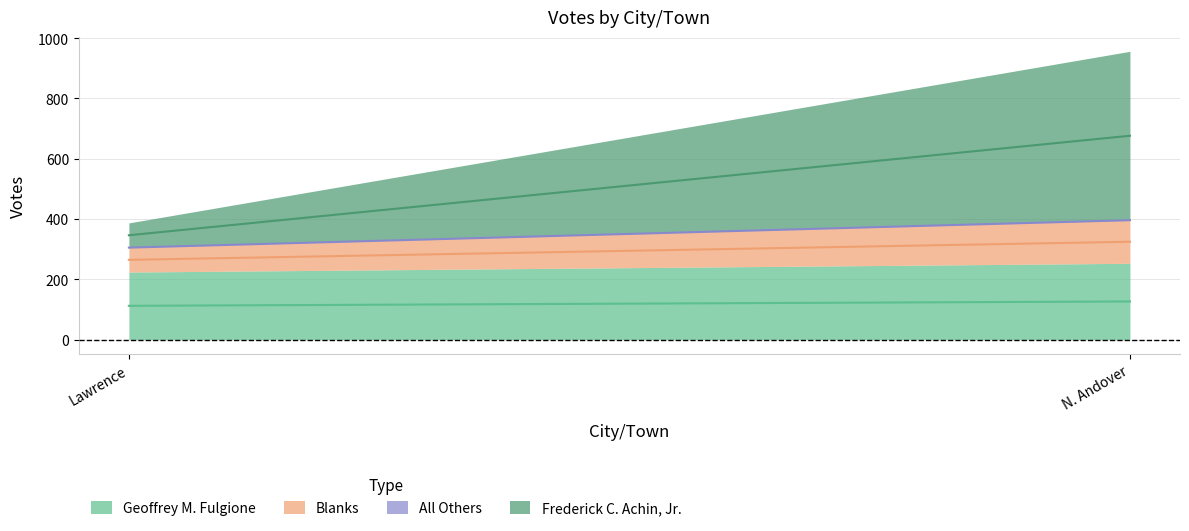

At how many categories does at least one series exceed 498?

1